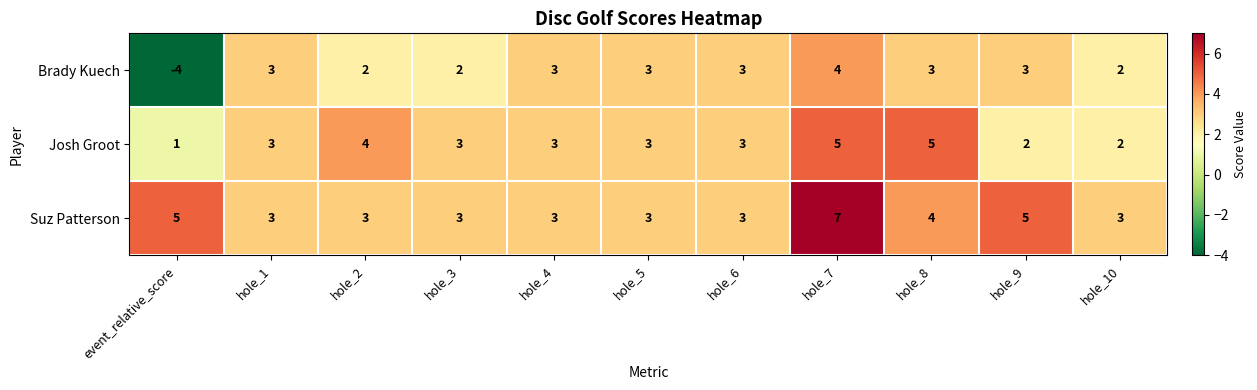

What is the difference between the maximum and minimum values in the Josh Groot series?

4